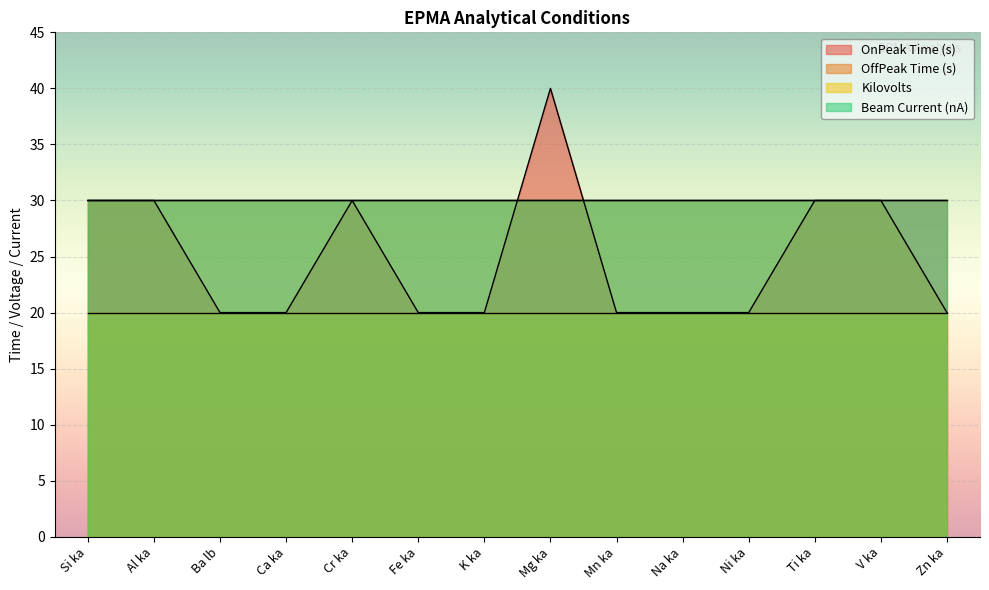

What position from the right is Si ka?

14